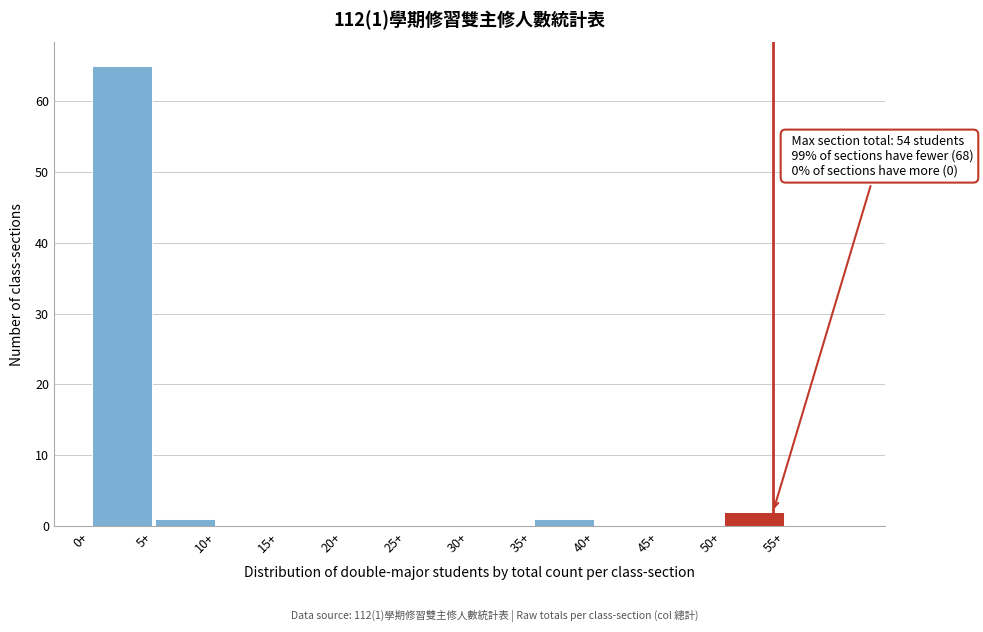

Over which range of the x-axis is the bar tallest?

0 to 5